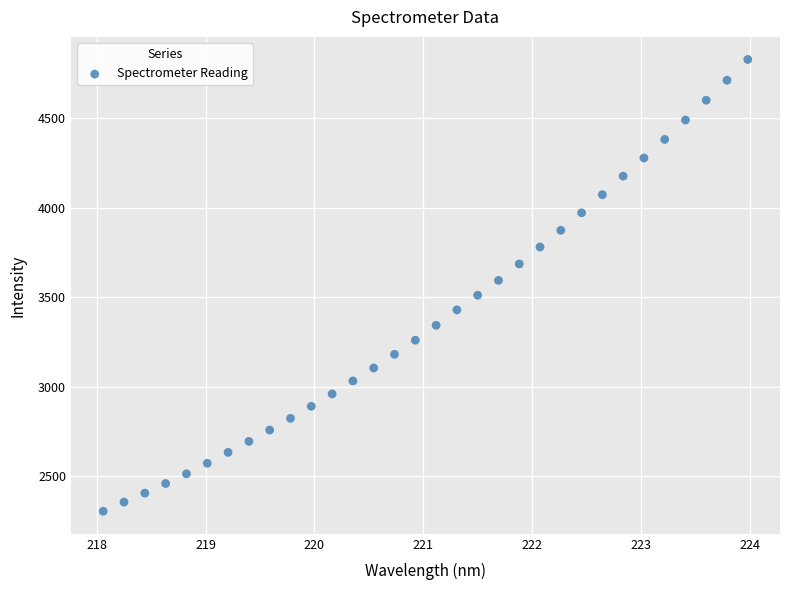

What is the range of Y values (max minus min)?

2526.3